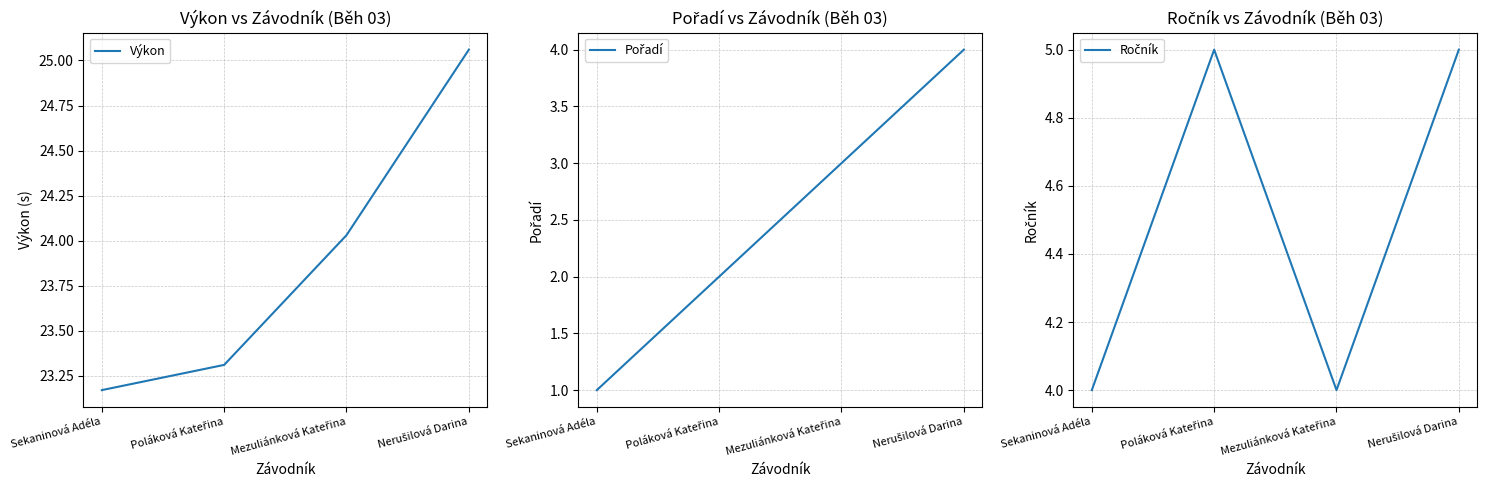

Rank the series by their maximum value, from highest to lowest.

Výkon, Ročník, Pořadí